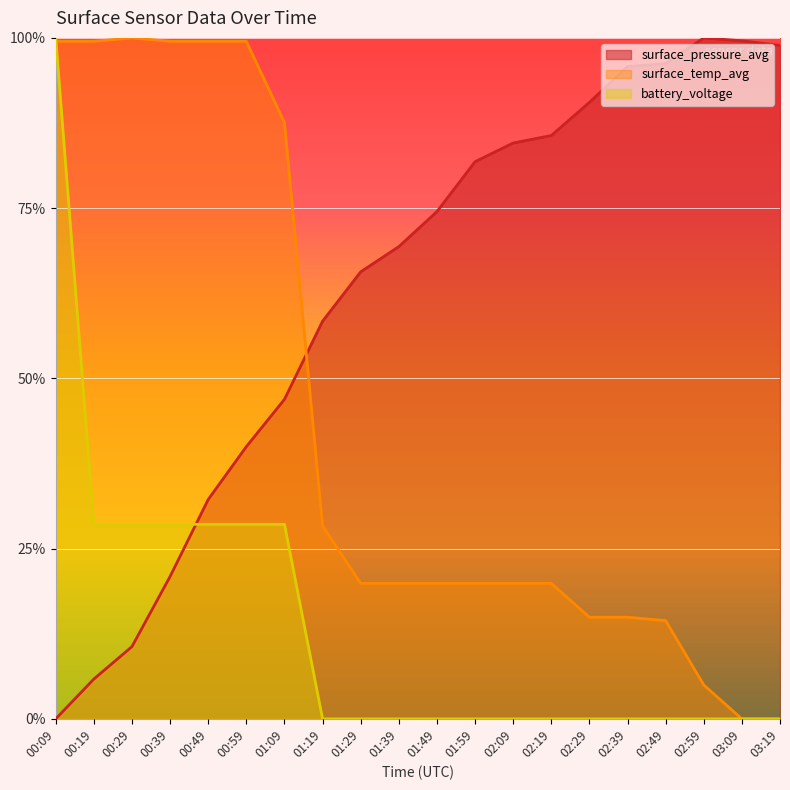

What is the difference between the battery_voltage values at 00:09 and 02:09?

1.0